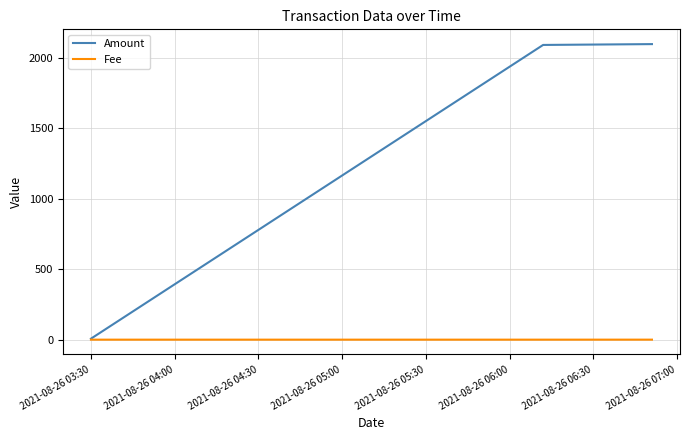

Rank the series by their maximum value, from highest to lowest.

Amount, Fee